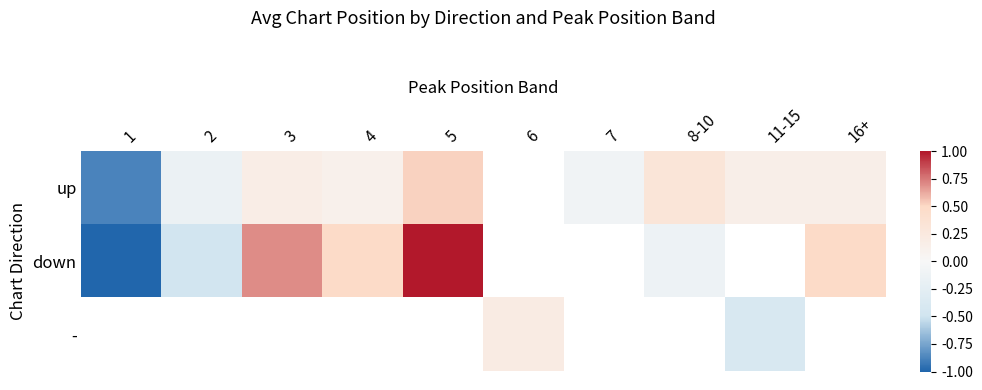

At which label does down first exceed 0?

3